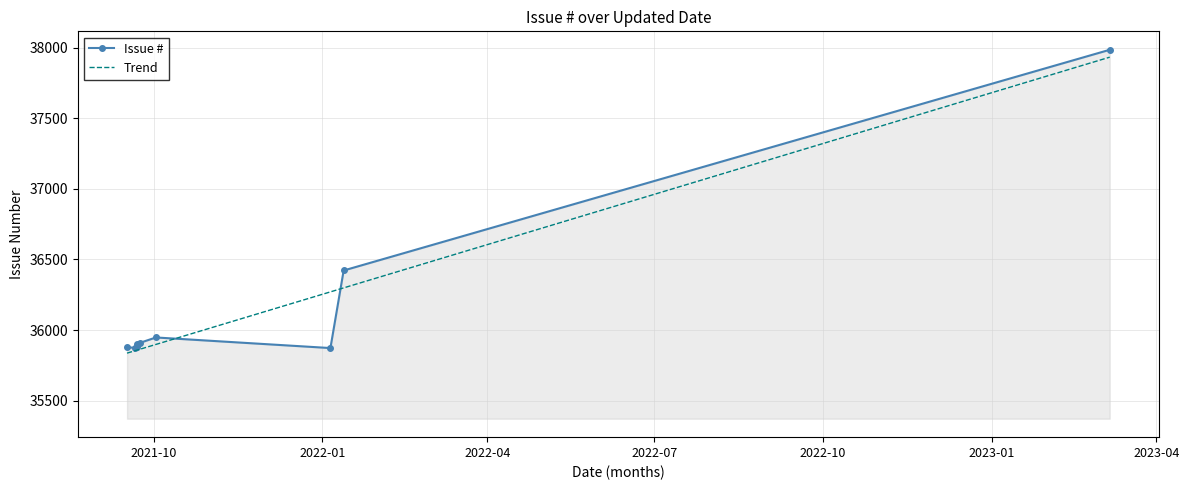

At which category does the data reach its first local valley?

2021-09-21